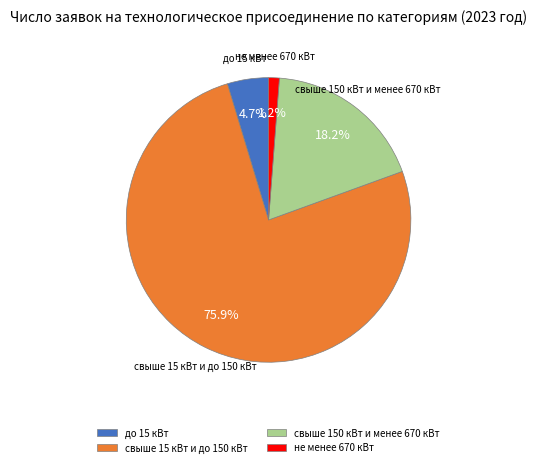

True or false: свыше 15 кВт и до 150 кВт accounts for 76% of the total.

True